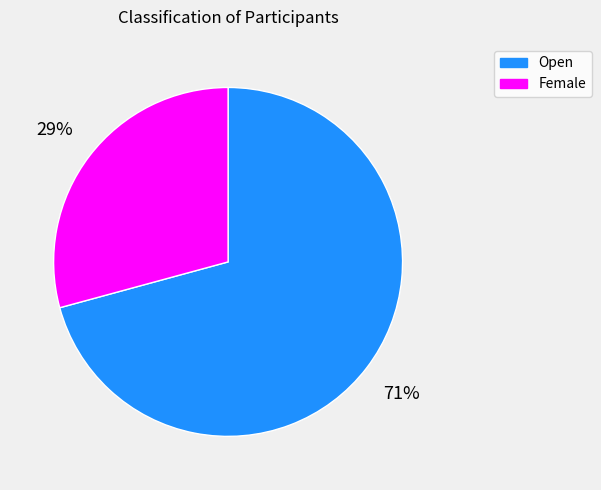

Is there a majority slice in this chart?

Yes